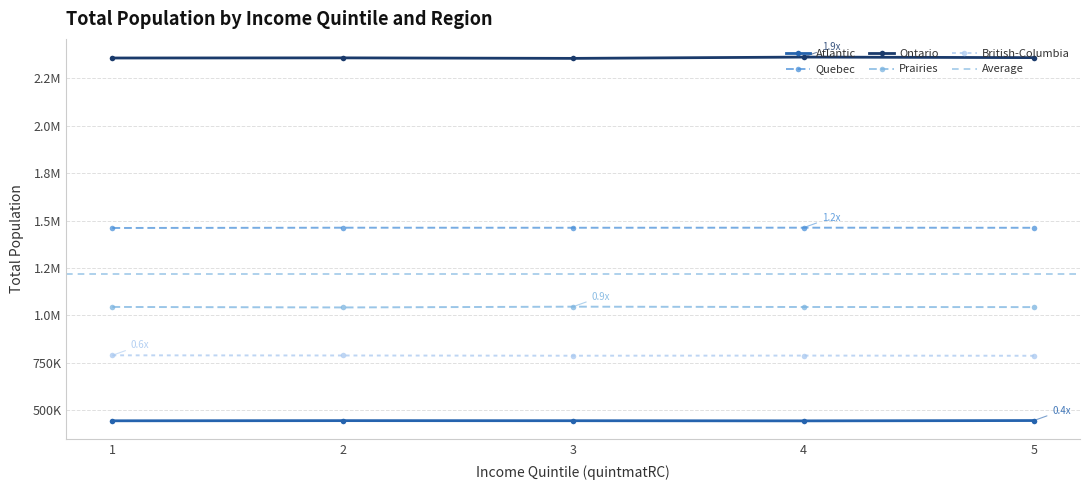

At which category does the chart reach its peak across all series?

4